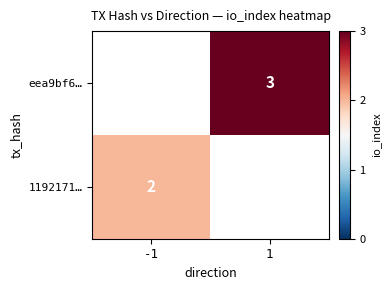

Is it true that 1192171… equals 0 at -1?

False